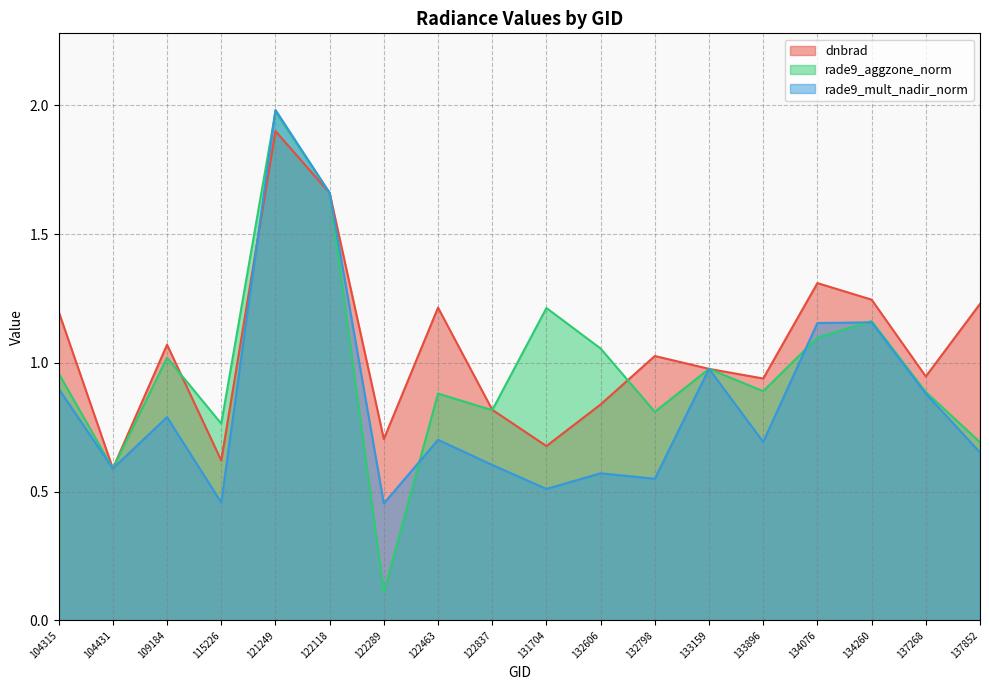

Is the value of rade9_mult_nadir_norm at 131704 greater than the value of rade9_aggzone_norm at 104315?

No